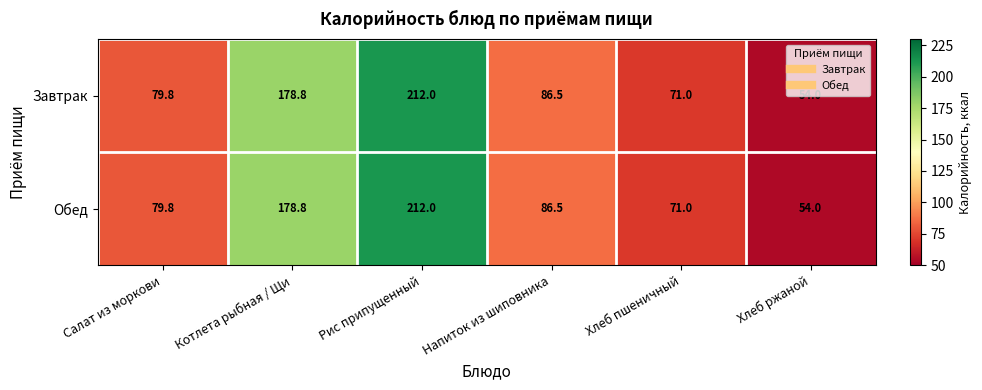

Which label corresponds to the smallest value in the chart?

Хлеб ржаной